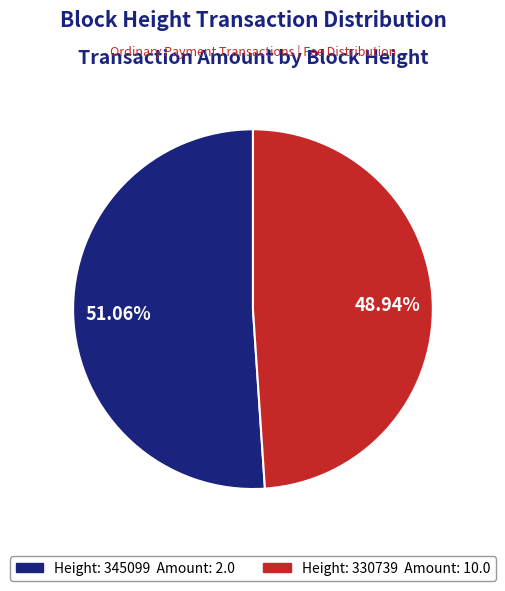

Does any single category account for the majority?

Yes